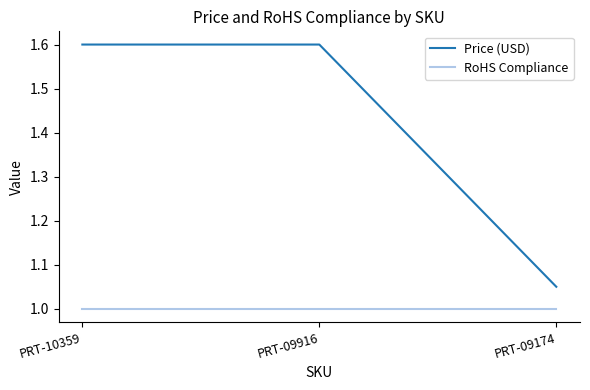

Does the chart display data point markers on the line(s)?

No